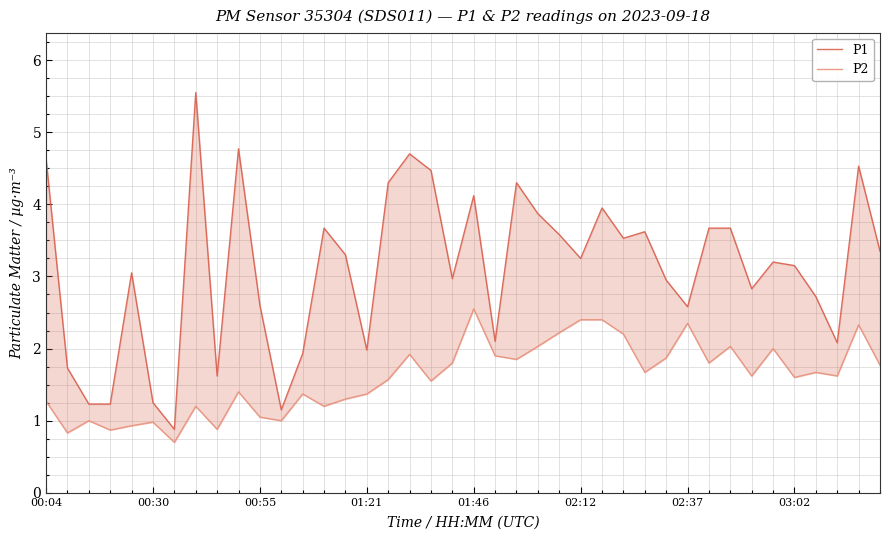

True or false: P2 and P1 intersect in this chart.

False